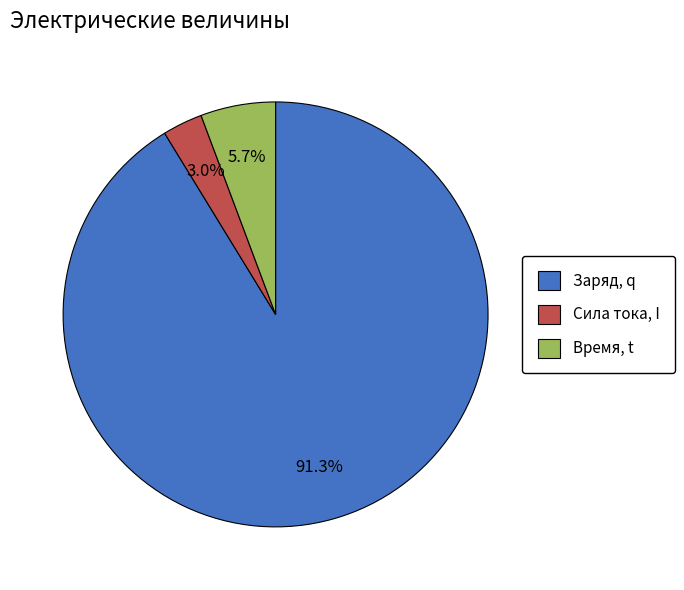

How many slices are in this pie chart?

3